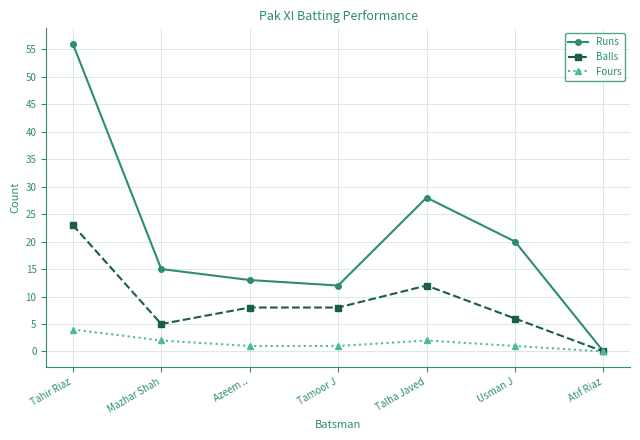

Rank the categories by Runs value from lowest to highest.

Atif Riaz, Tamoor J, Azeem .., Mazhar Shah, Usman J, Talha Javed, Tahir Riaz